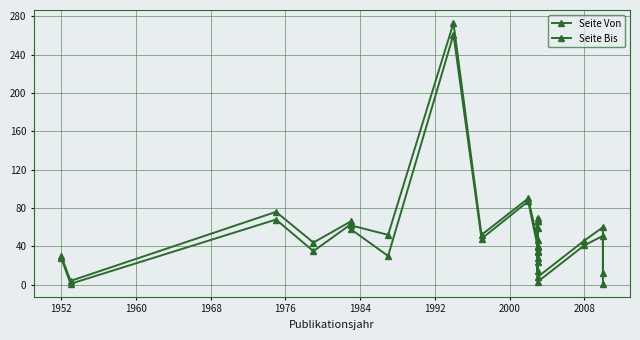

Is this an area chart (filled region under the line)?

No